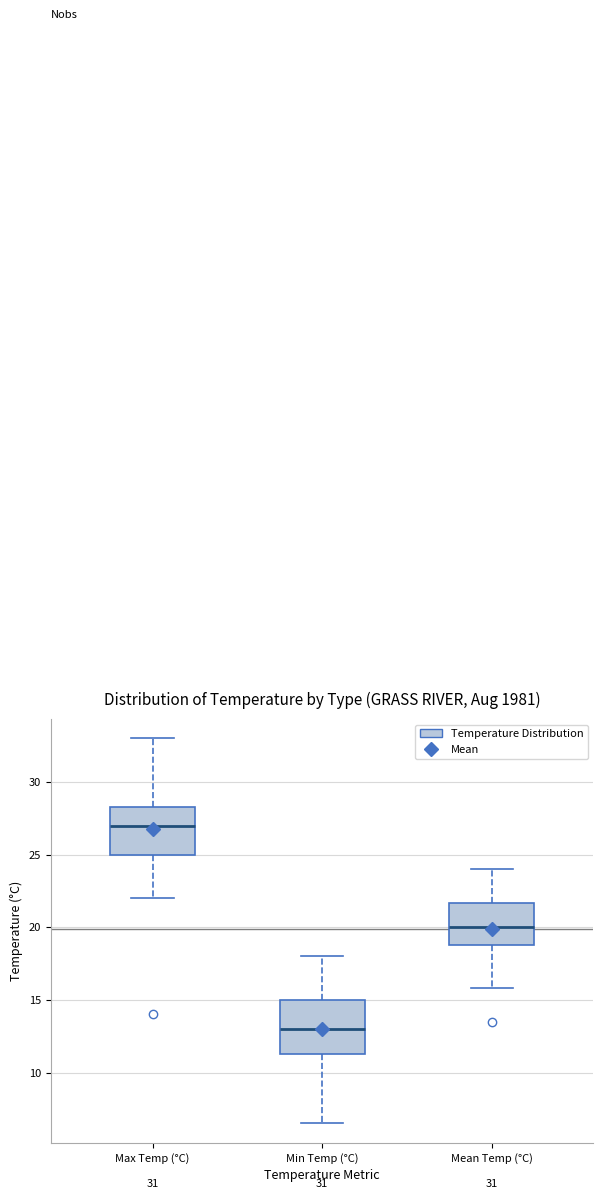

Where does the lower whisker of the box for Mean Temp (°C) end on the y-axis? The values are not printed on the chart, so give them approximately, as read against the axis.

16.0